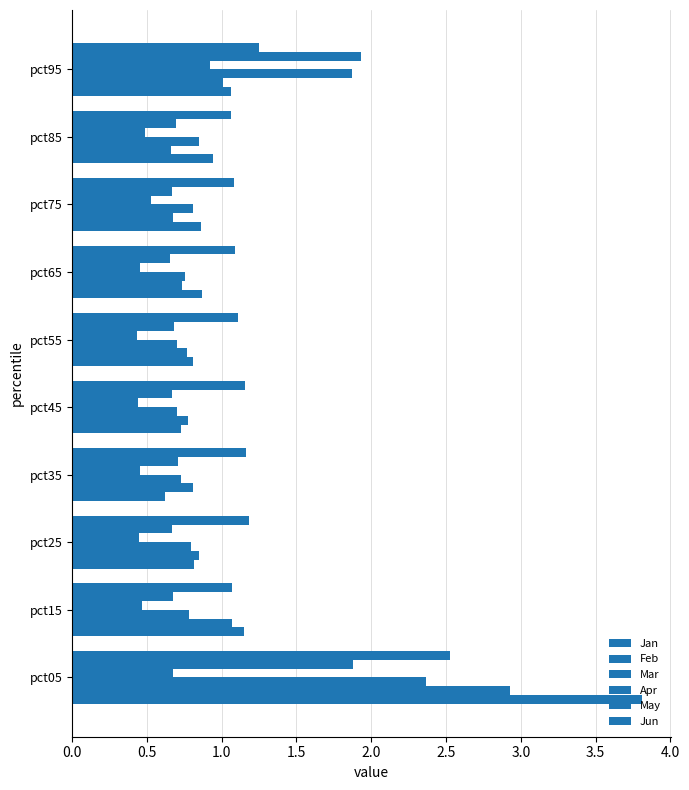

Which series has the widest spread of values?

Jan